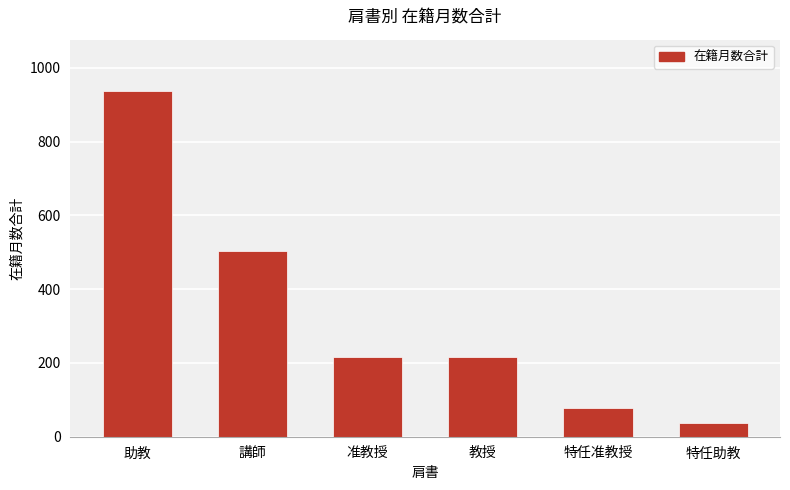

Are the bars horizontal?

No